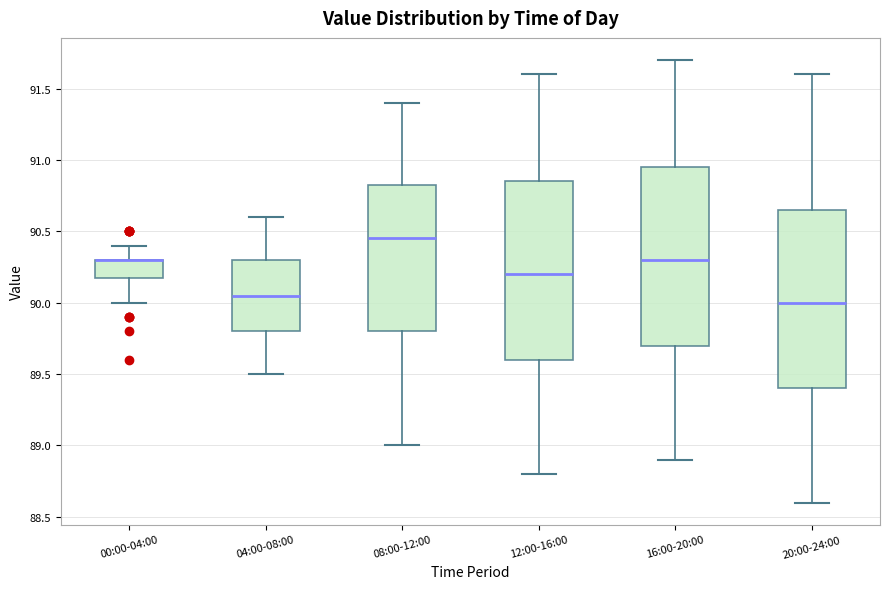

Reading left to right, transcribe this box plot: for each box, give where its median line is, the range the box spans, and where its two whiskers end, as read against the y-axis. The values are not printed on the chart, so give them approximately, as read against the axis.

00:00-04:00: median 90.30 (drawn on the box's upper edge), box 90.20 to 90.30, whiskers 90.00 to 90.40
04:00-08:00: median 90.05, box 89.80 to 90.30, whiskers 89.50 to 90.60
08:00-12:00: median 90.45, box 89.80 to 90.85, whiskers 89.00 to 91.40
12:00-16:00: median 90.20, box 89.60 to 90.85, whiskers 88.80 to 91.60
16:00-20:00: median 90.30, box 89.70 to 90.95, whiskers 88.90 to 91.70
20:00-24:00: median 90.00, box 89.40 to 90.65, whiskers 88.60 to 91.60